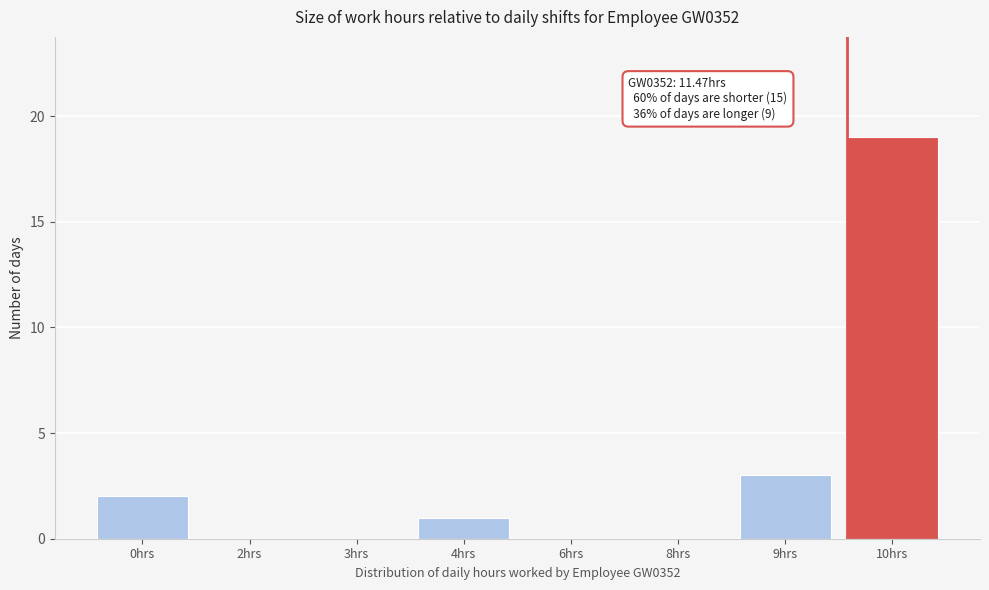

Reading left to right, list all the values displayed in this chart.

0hrs=2	2hrs=0	3hrs=0	4hrs=1	6hrs=0	8hrs=0	9hrs=3	10hrs=19